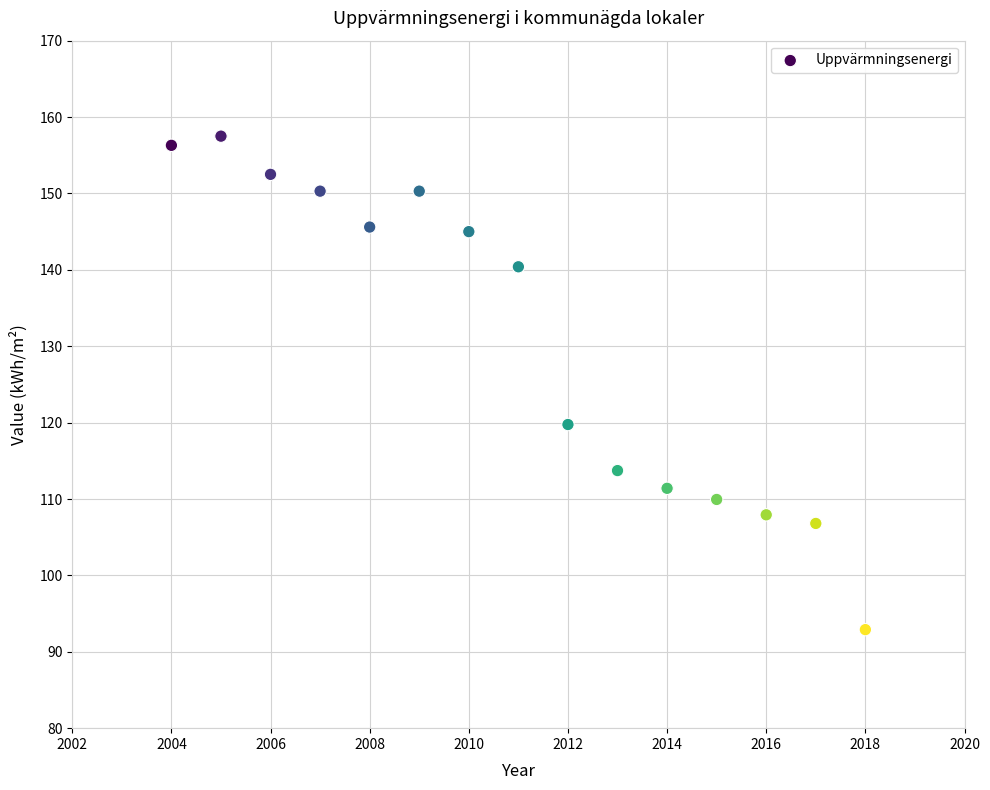

What is the range of Y values (max minus min)?

64.6